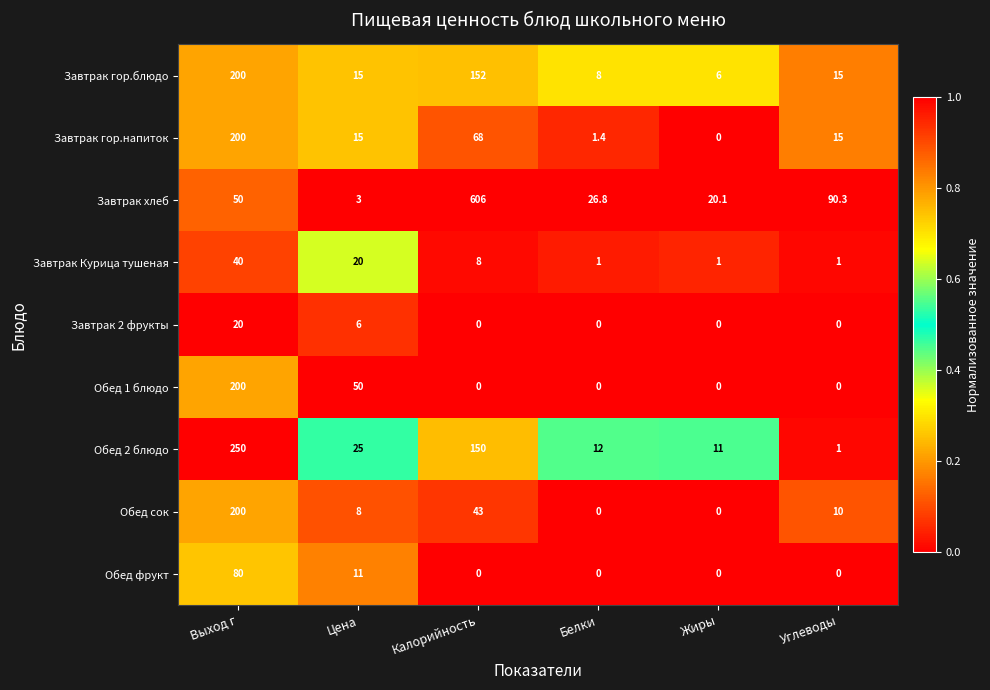

Which series has the largest total across all categories?

Завтрак хлеб